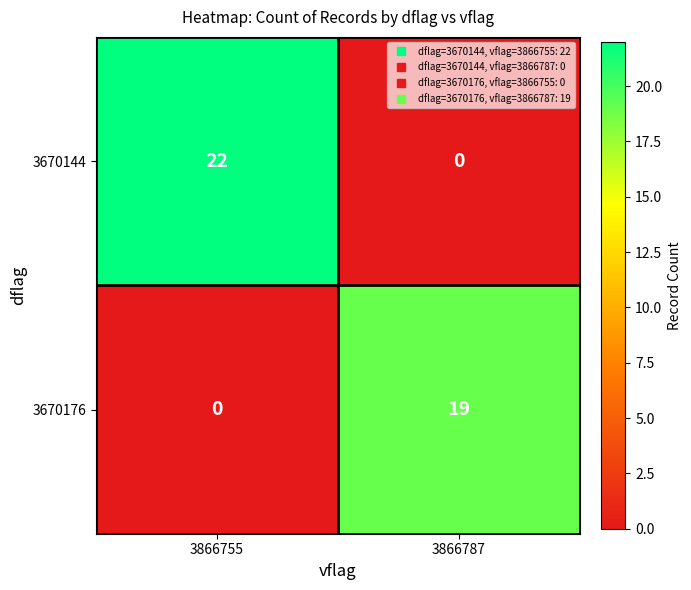

Reading left to right, transcribe all the data shown in this chart.

3670144: 3866755=22	3866787=0
3670176: 3866755=0	3866787=19